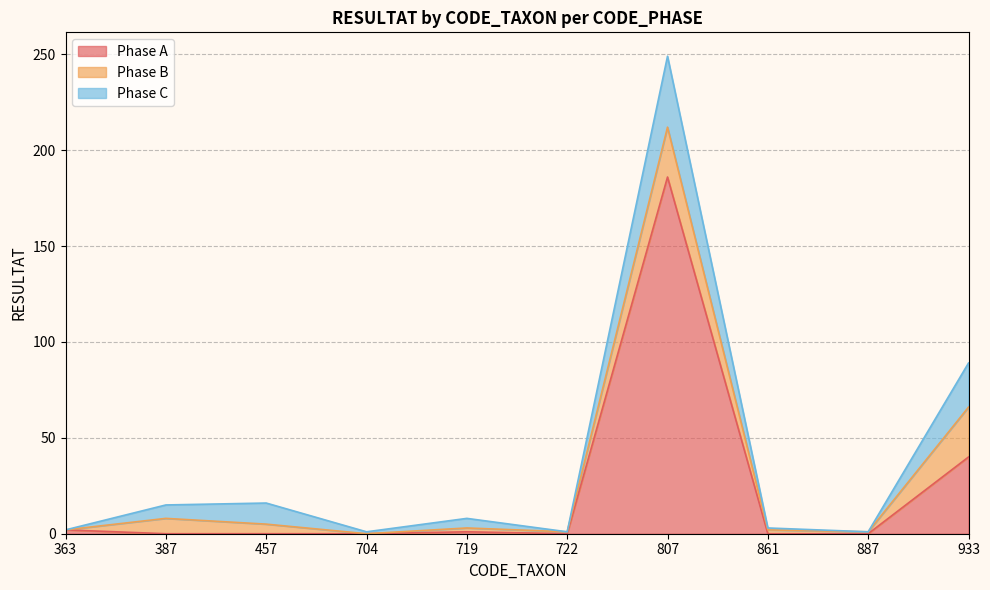

Does the chart have visible grid lines?

Yes